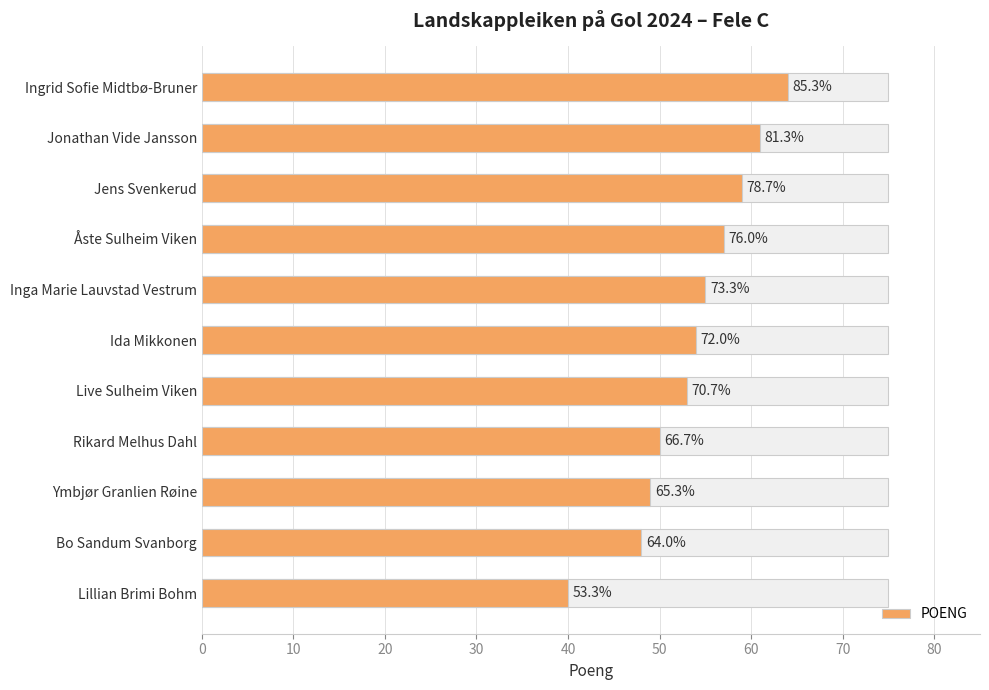

What is the difference between the second highest and minimum values?

21